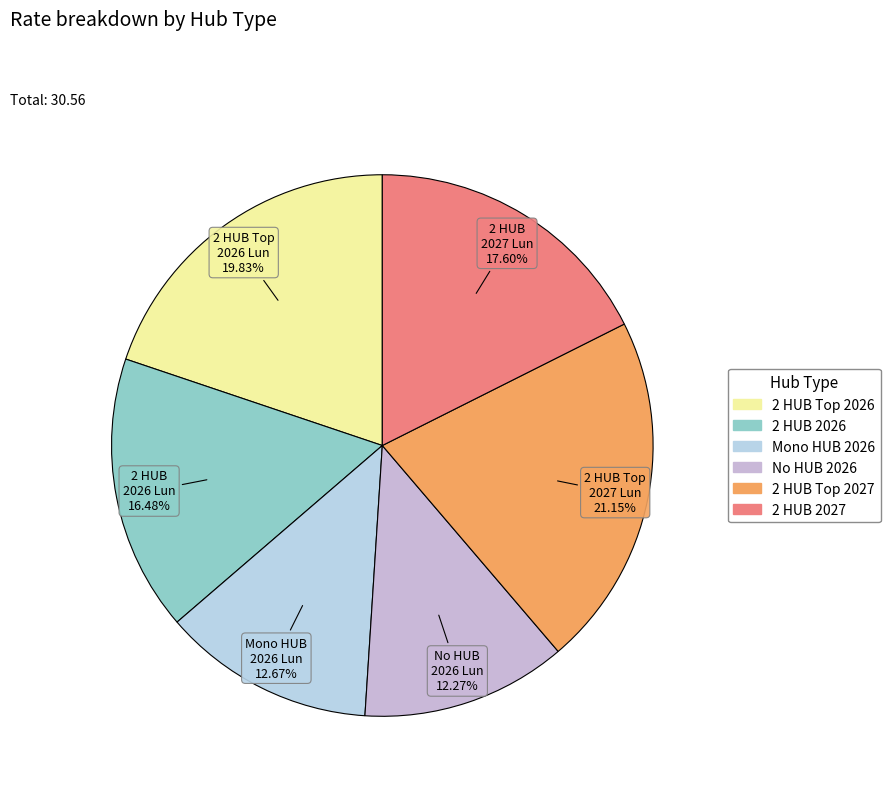

Combined, do Mono HUB 2026 and 2 HUB 2027 account for over 50%?

No